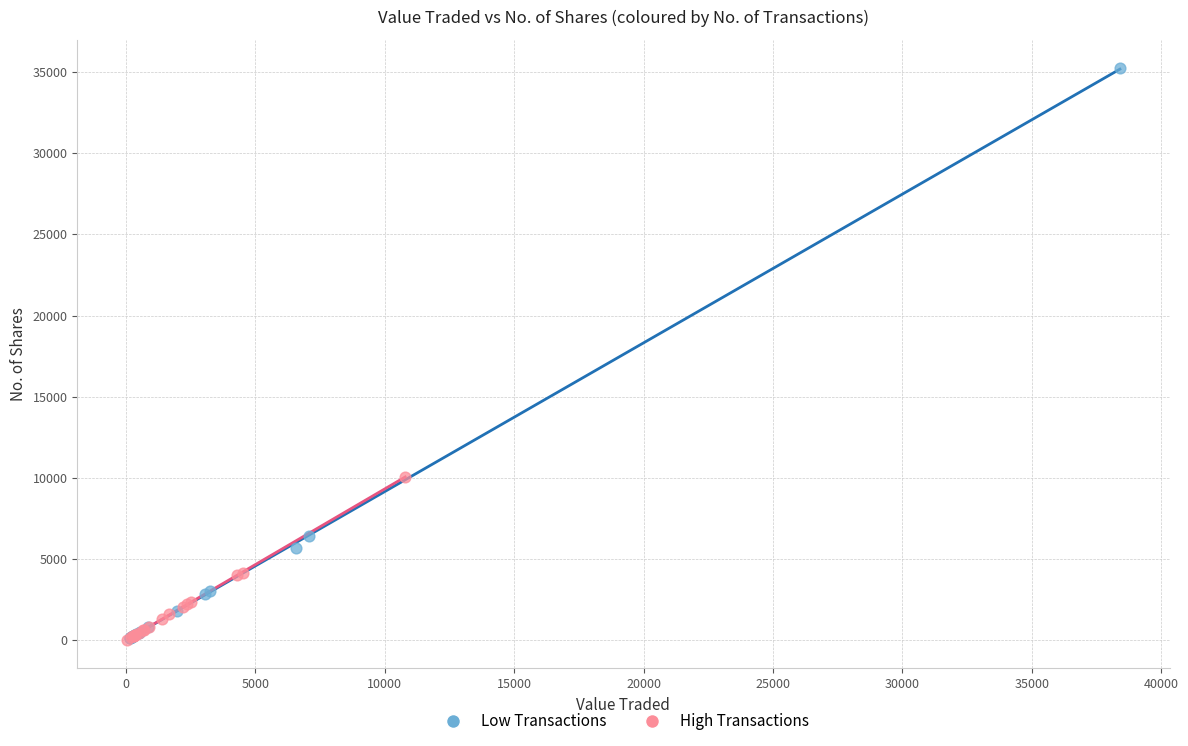

Which series reaches the maximum Y coordinate?

Low Transactions